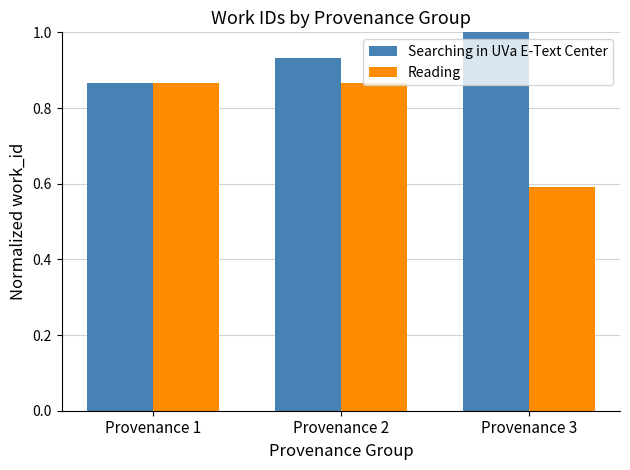

At which label is Reading closest to 0?

Provenance 3